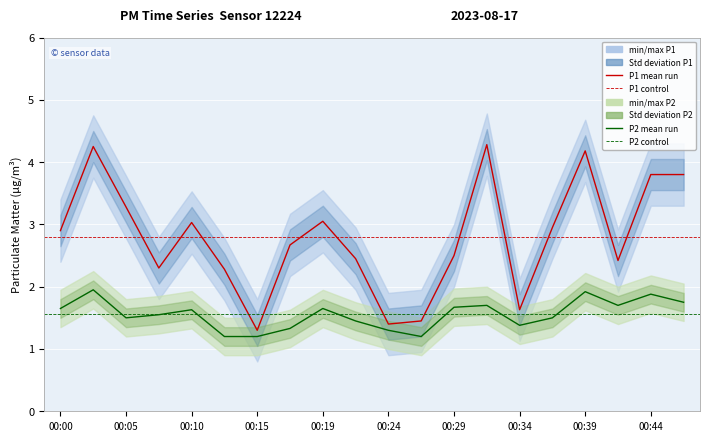

Reading left to right, list all the values displayed in this chart.

P1: 2.9	4.2	3.3	2.3	3.0	2.3	1.3	2.7	3.0	2.5	1.4	1.4	2.5	4.3	1.6	3.0	4.2	2.4	3.8	3.8
P2: 1.6	1.9	1.5	1.6	1.6	1.2	1.2	1.3	1.6	1.4	1.3	1.2	1.7	1.7	1.4	1.5	1.9	1.7	1.9	1.8